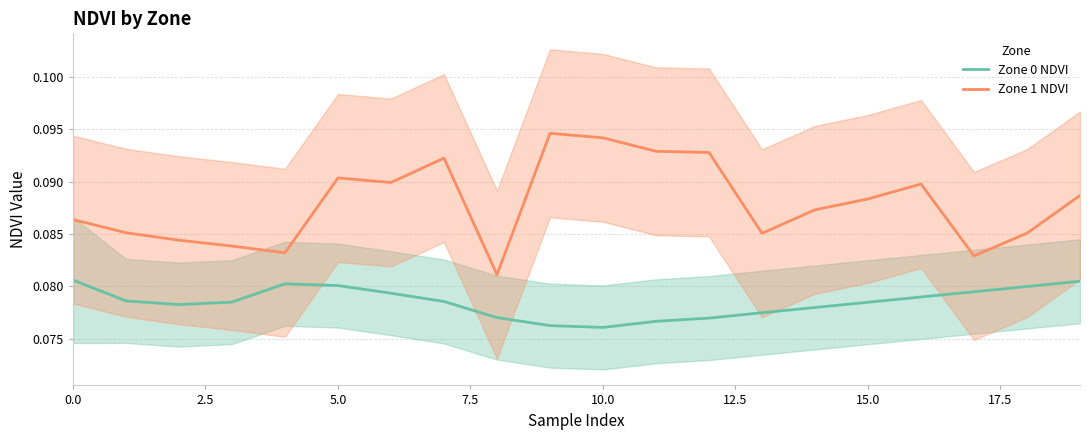

How many lines are shown in the chart?

2